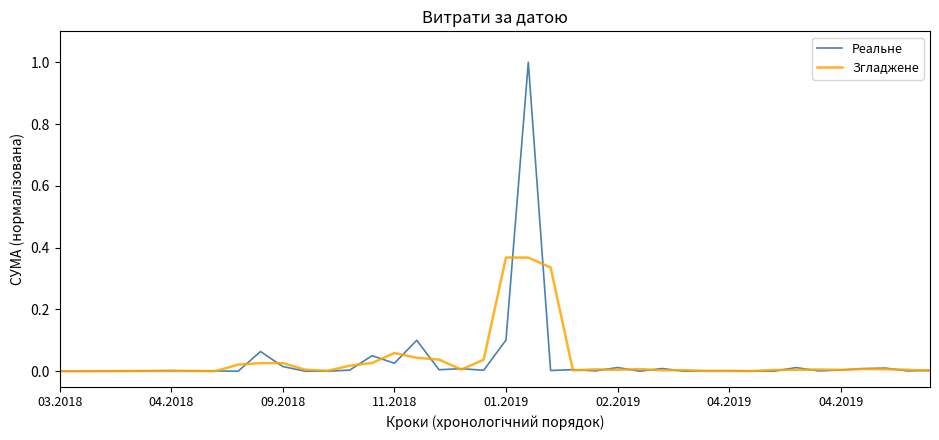

What are all the series names shown in the legend?

Реальне, Згладжене